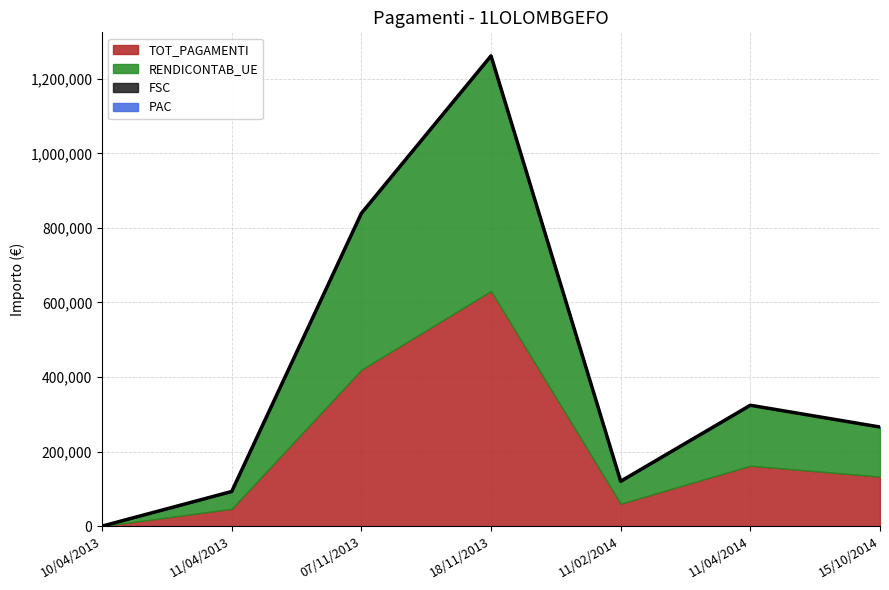

At how many categories does at least one series exceed 555164?

1